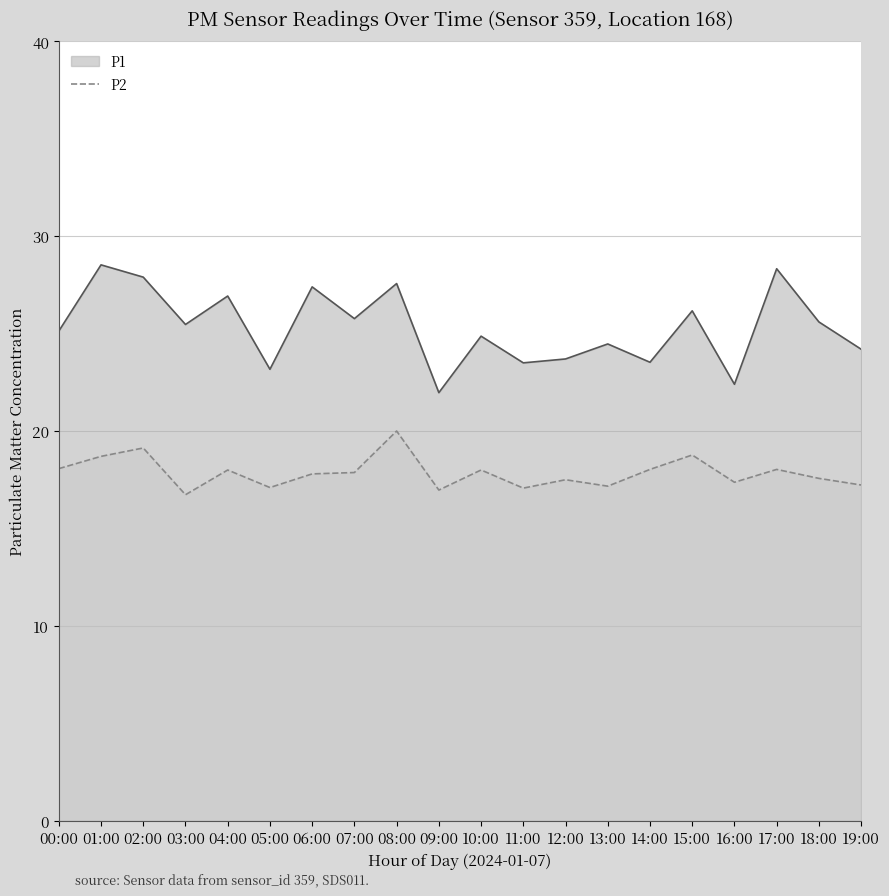

At which label does P2 reach its peak?

08:00